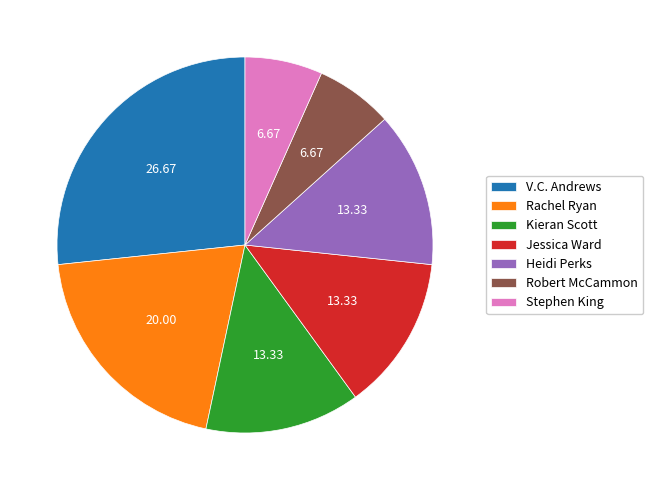

Count the number of slices in the pie.

7